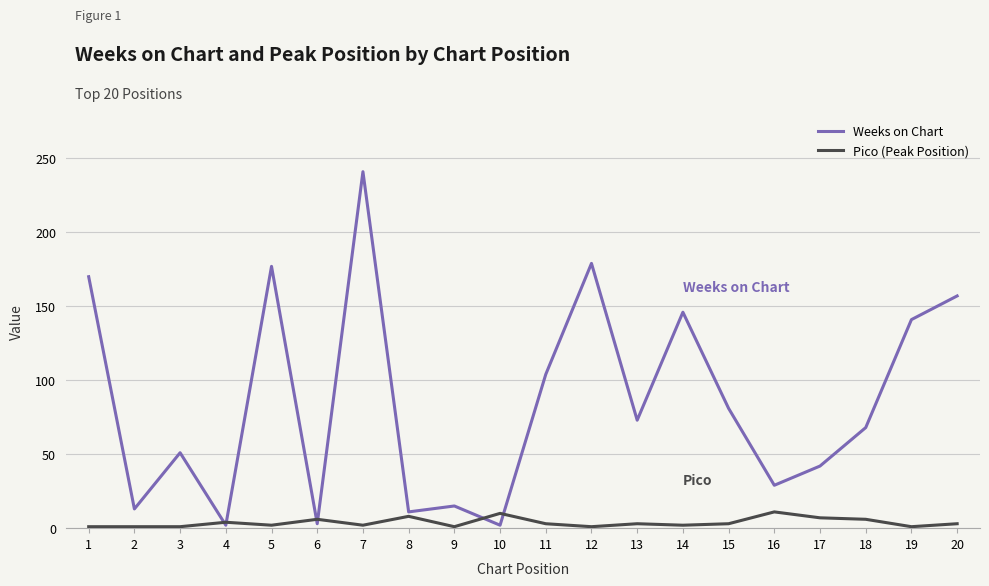

How many distinct data groups are displayed?

2